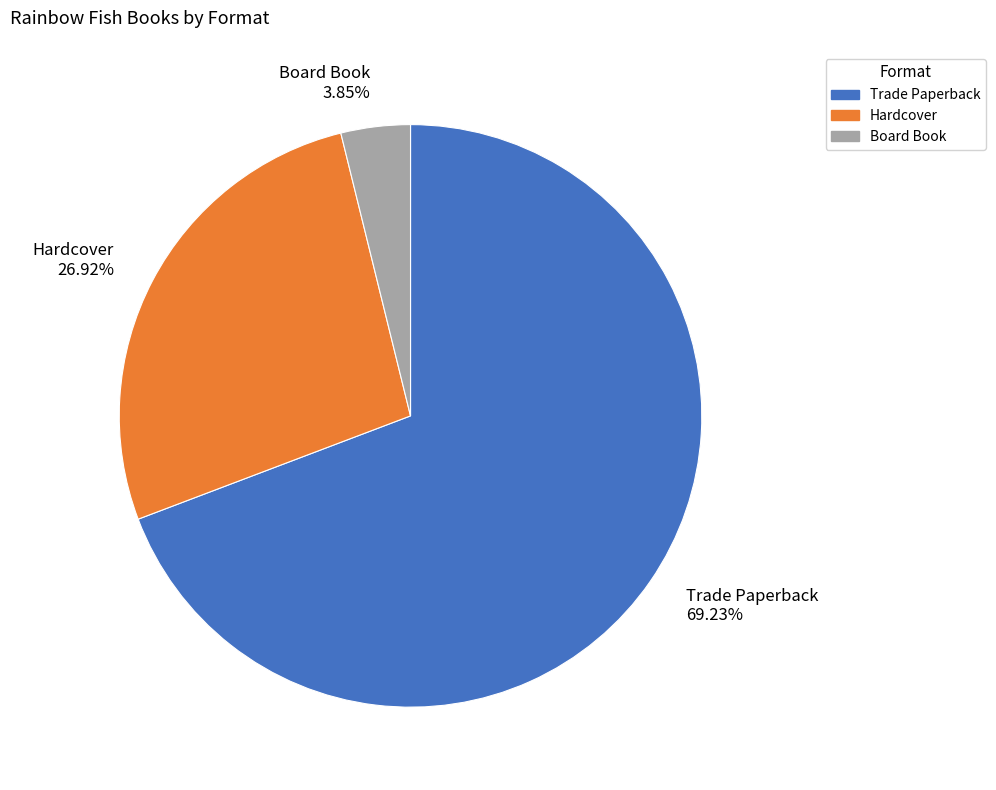

How many slices are in this pie chart?

3